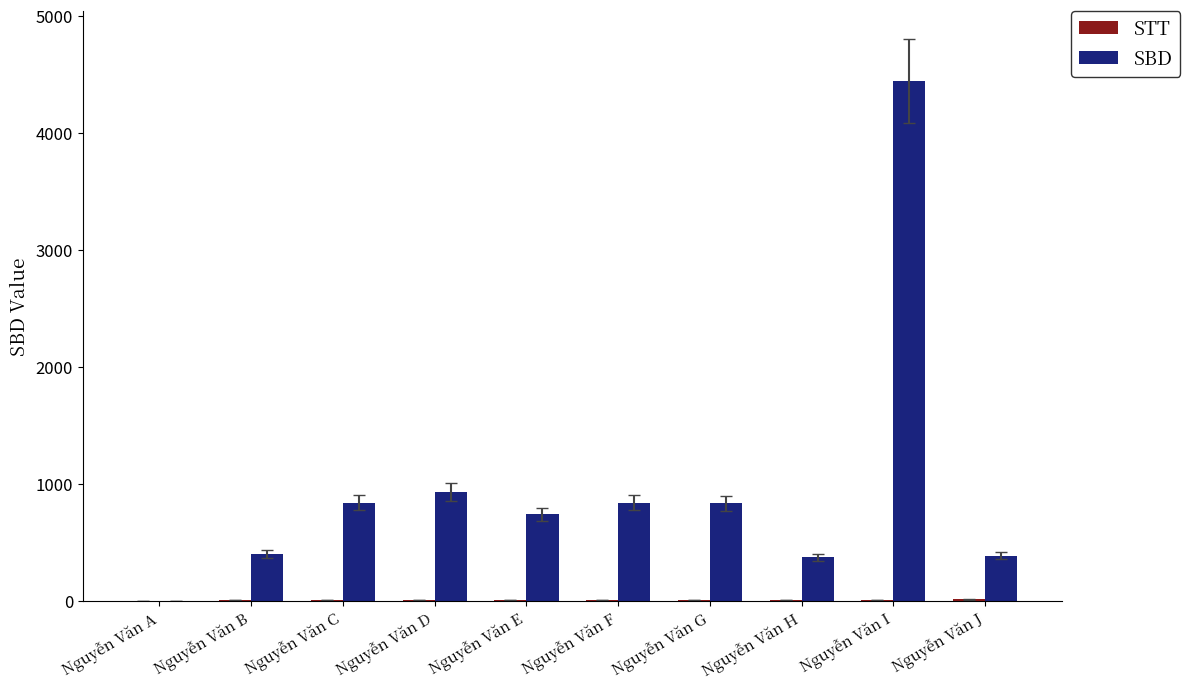

At which label does SBD reach its peak?

Nguyễn Văn I